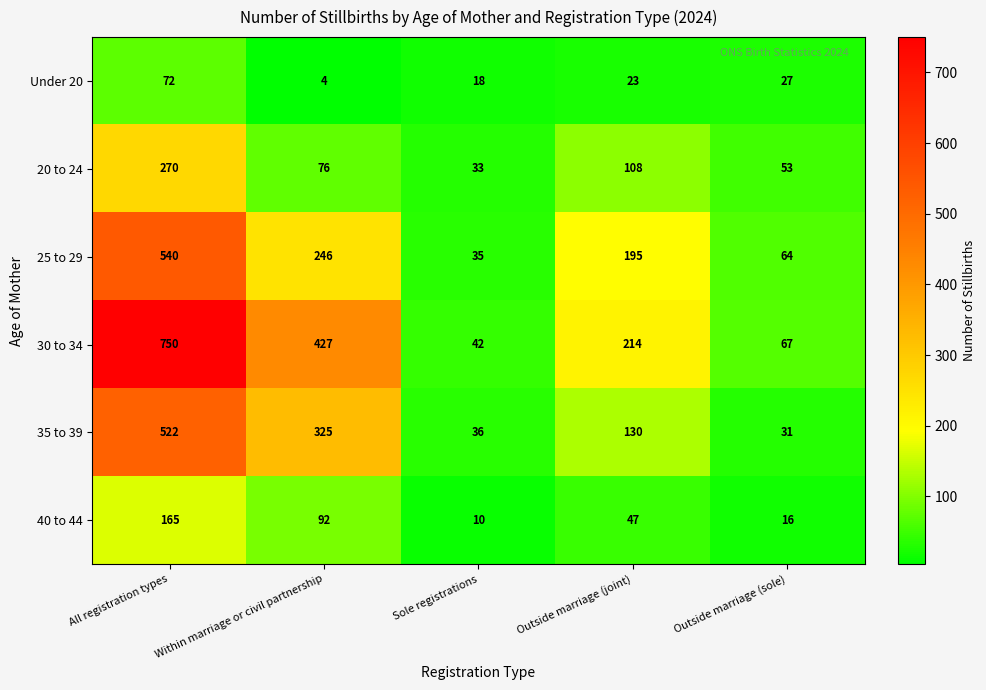

Which series has the widest spread of values?

30 to 34